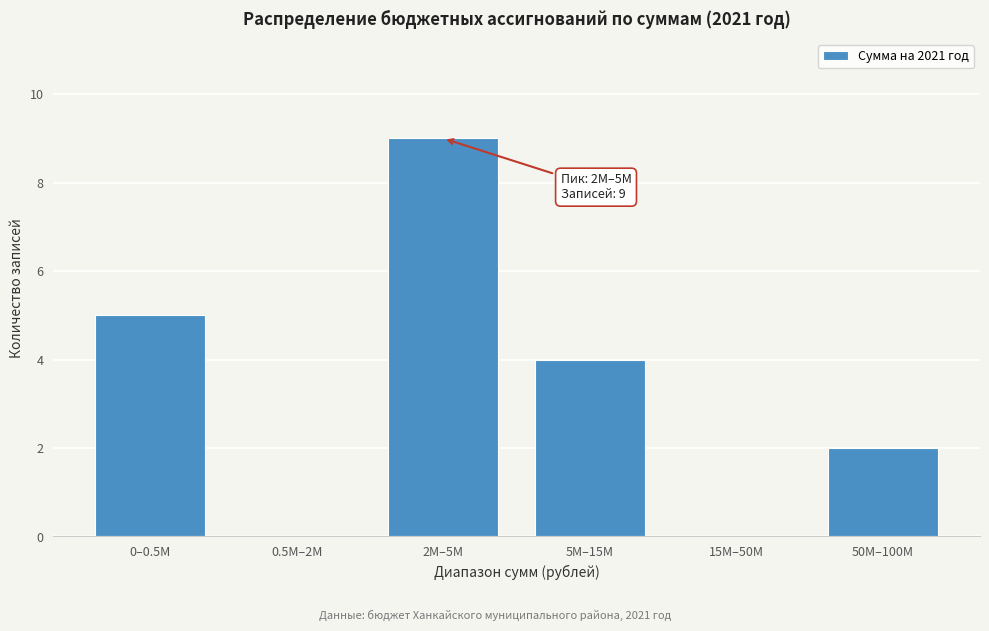

Reading left to right, list all the values displayed in this chart.

0–0.5М=5	0.5М–2М=0	2М–5М=9	5М–15М=4	15М–50М=0	50М–100М=2